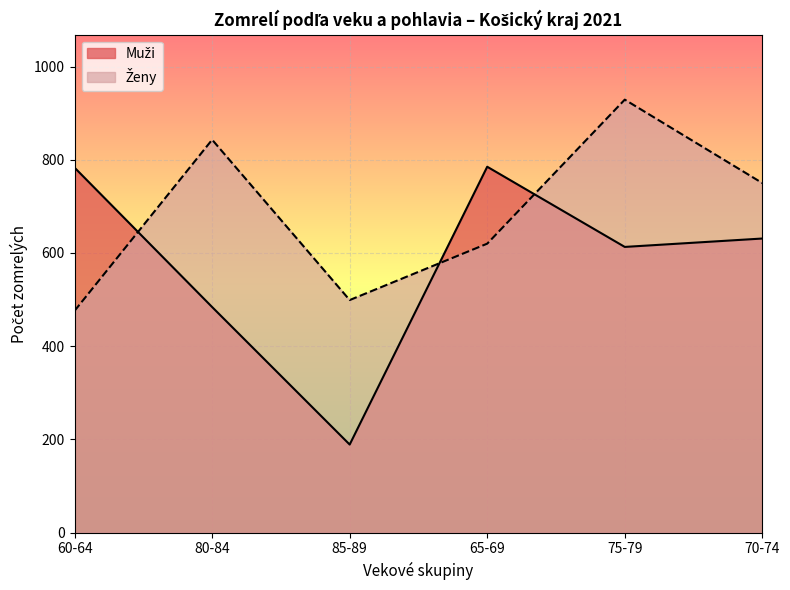

How many lines are shown in the chart?

2